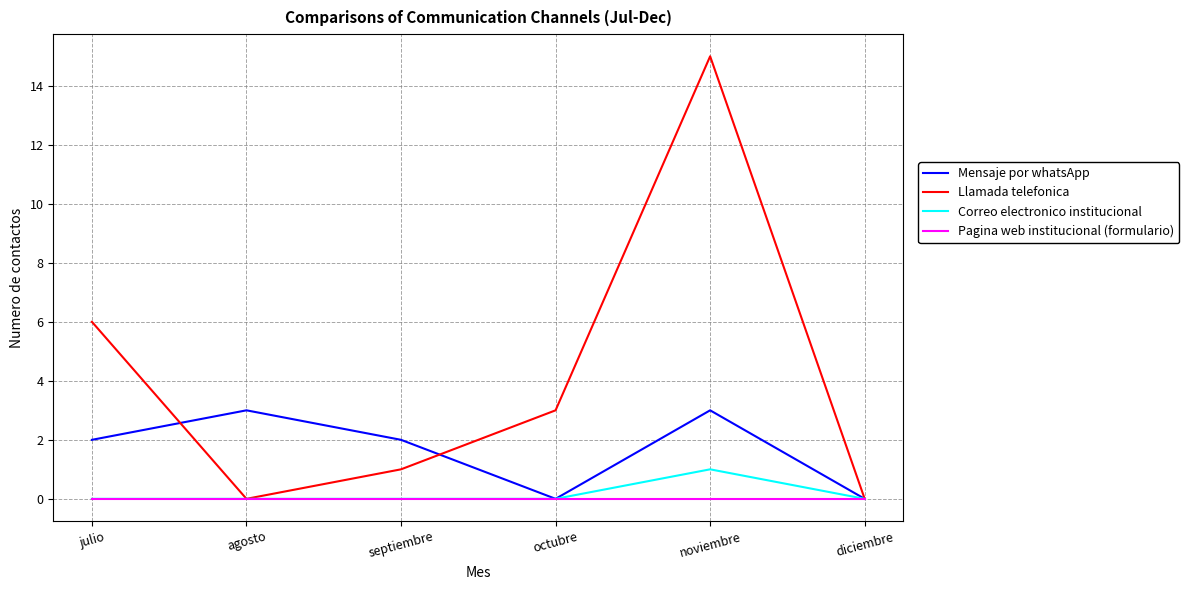

What position from the left is octubre?

4